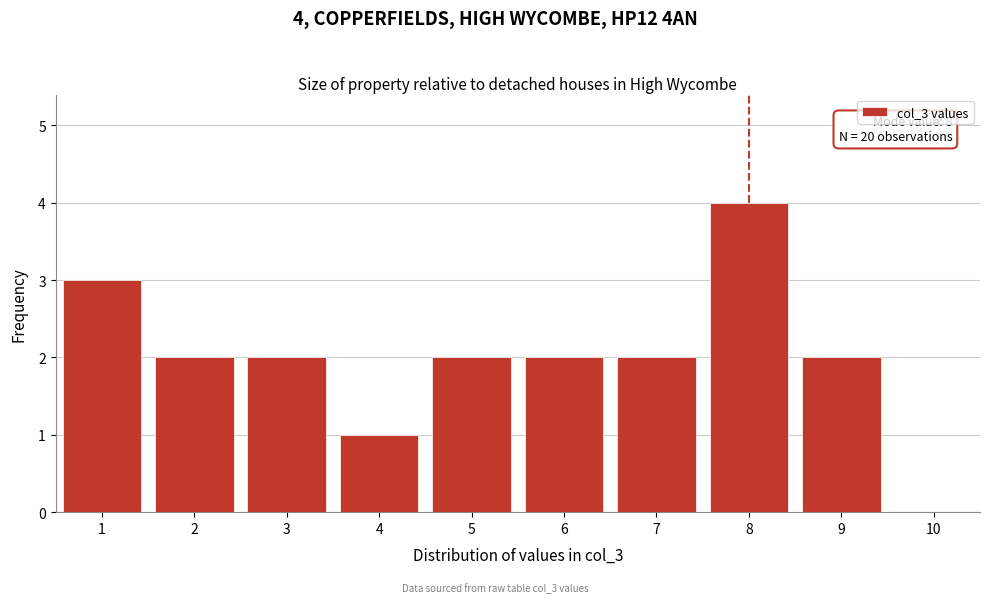

Which range on the x-axis has the tallest bar?

7.5 to 8.5